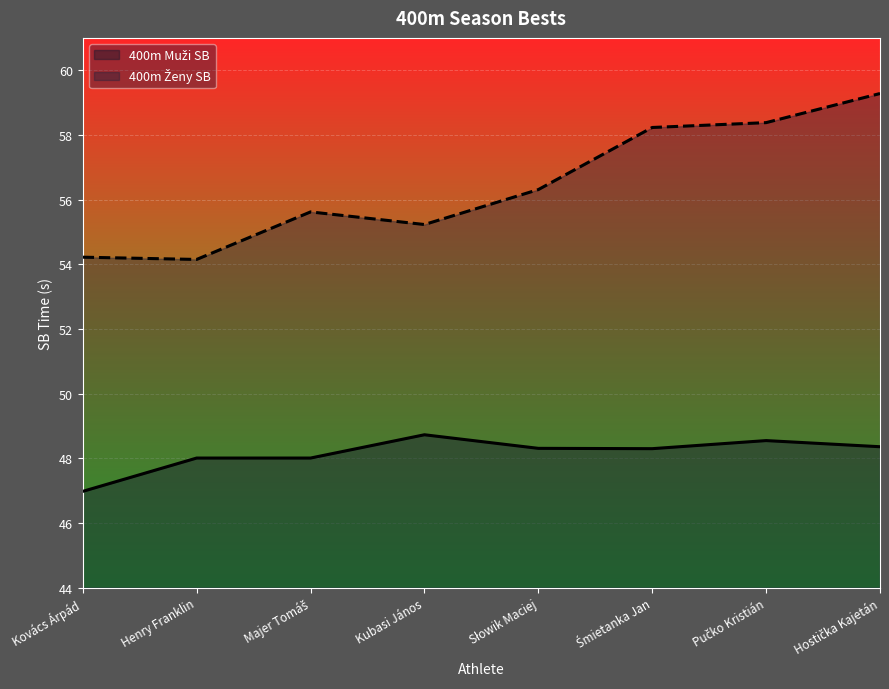

What is the sum of all 400m Ženy SB values?

451.4